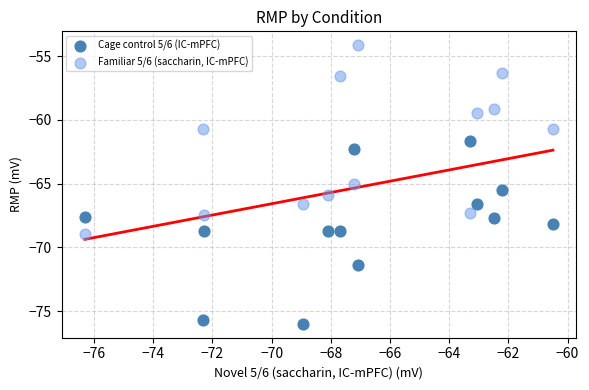

Which series reaches the minimum Y coordinate?

Cage control 5/6 (IC-mPFC)